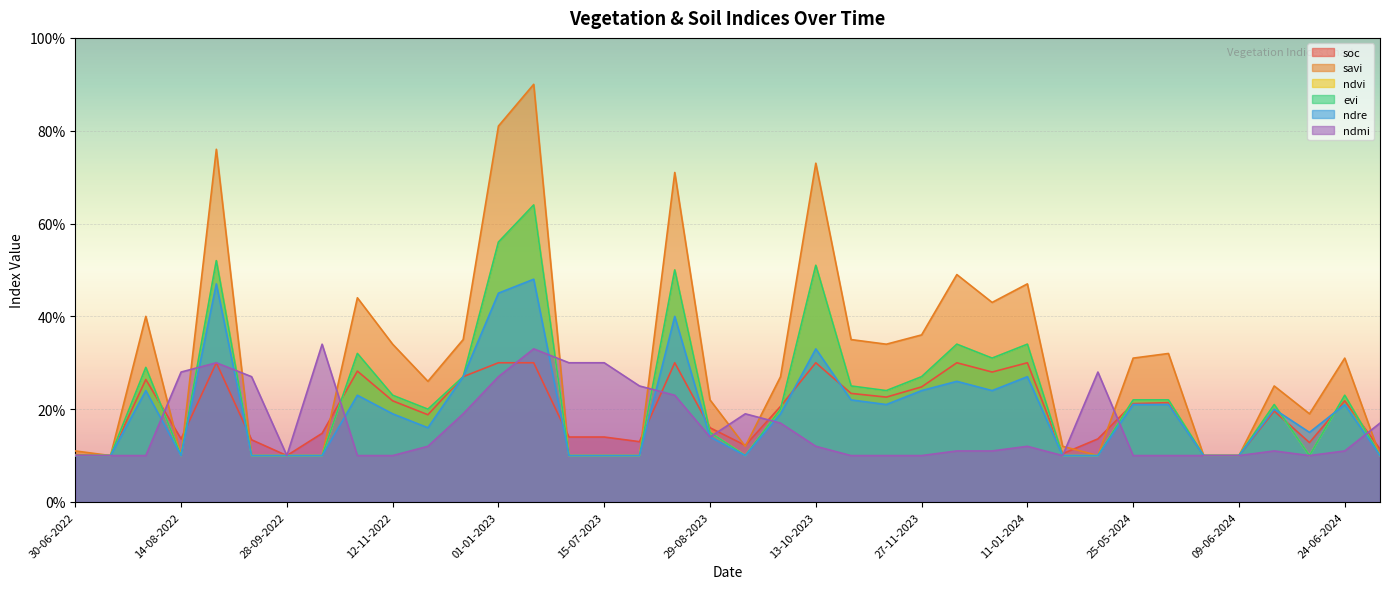

What is the label of the 19th point from the right?

13-09-2023